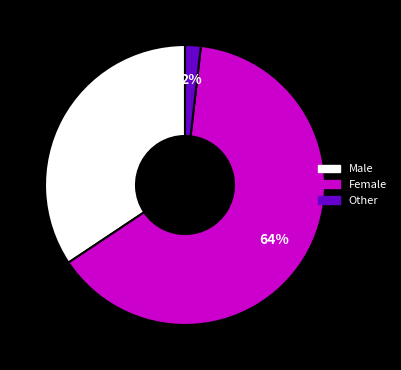

Is Female the majority of the pie?

Yes